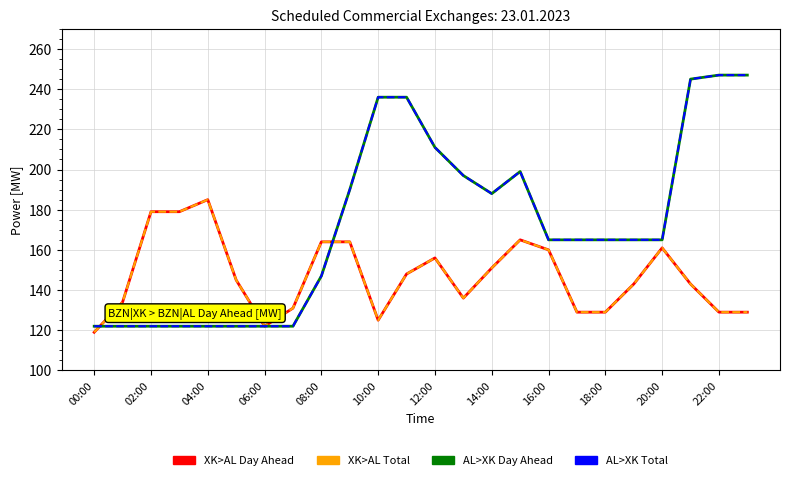

Is this an area chart (filled region under the line)?

No